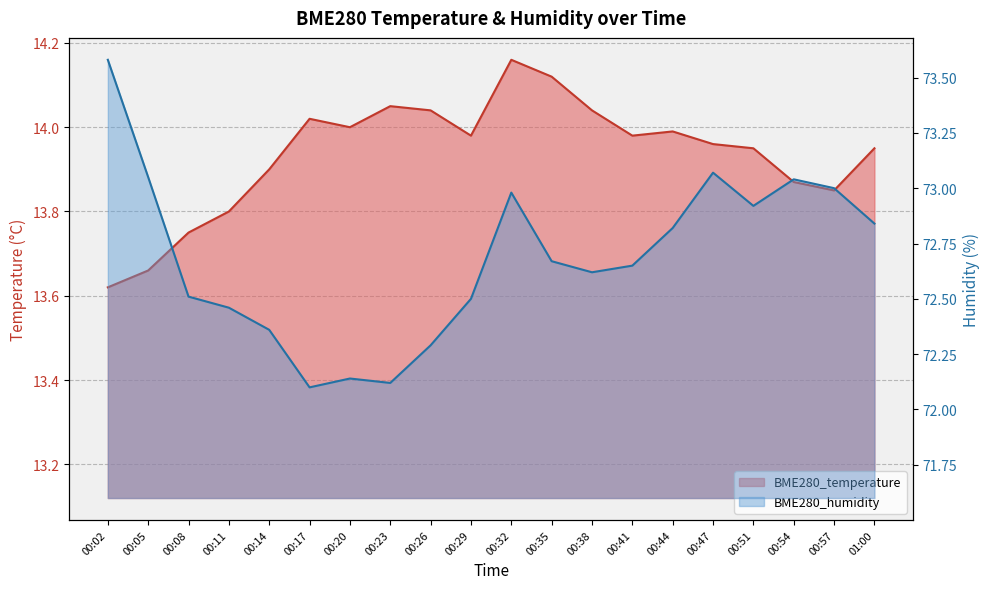

Is it true that BME280_temperature equals 13.7 at 00:05?

True